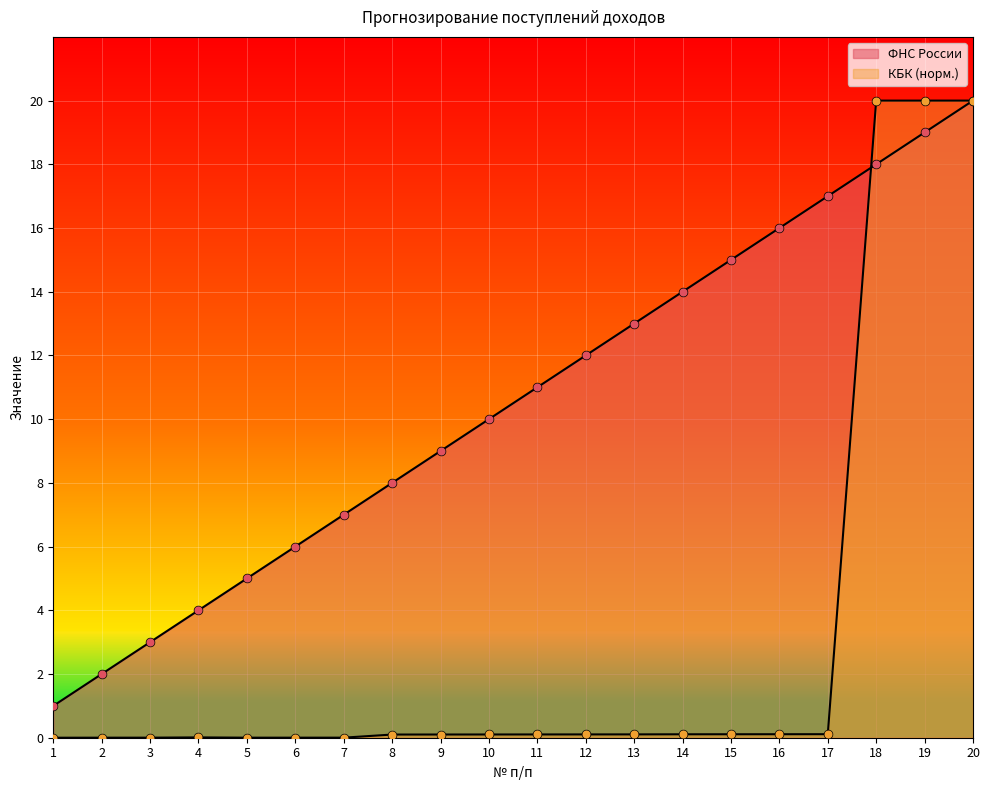

At how many categories does at least one series exceed 4?

16